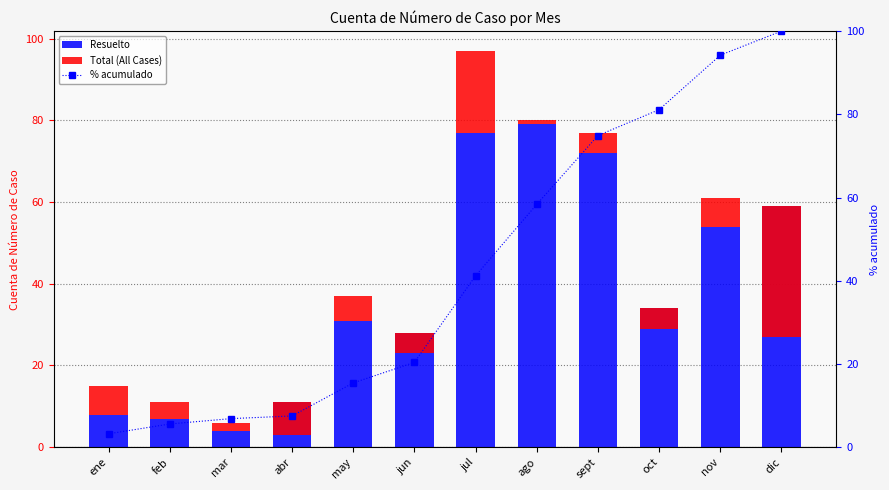

What position from the right is ene?

12